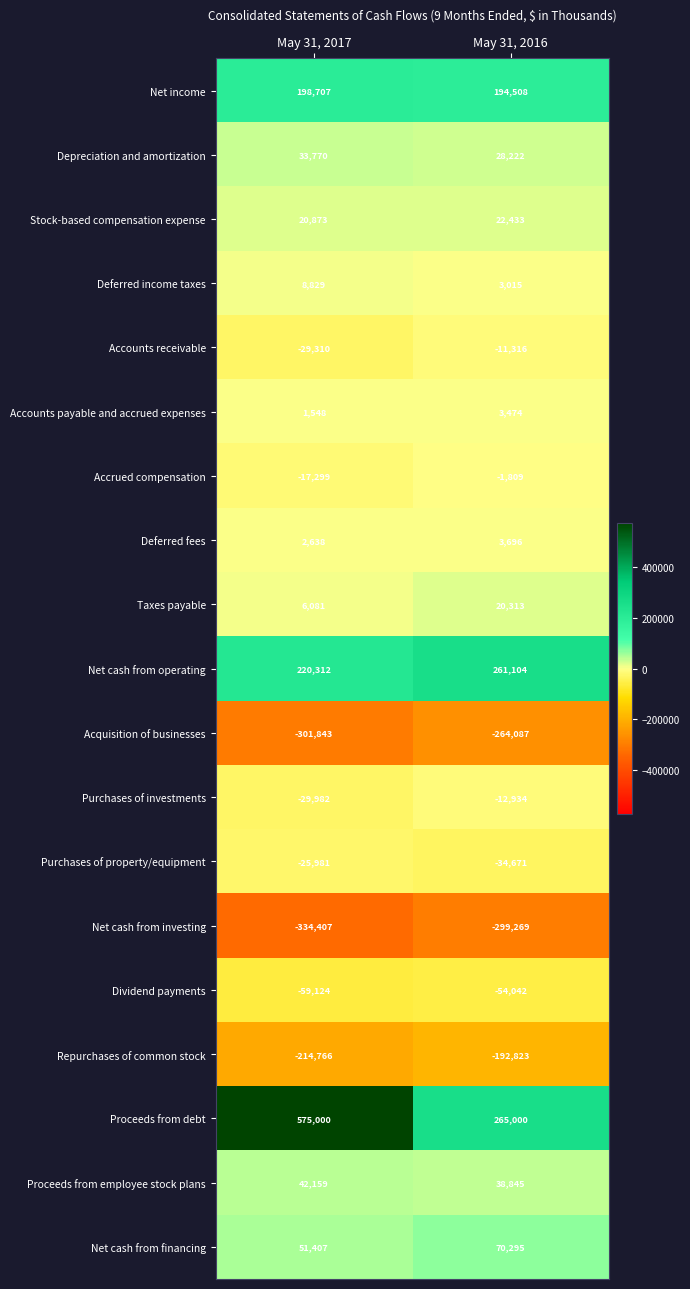

Which series has the widest spread of values?

Proceeds from debt